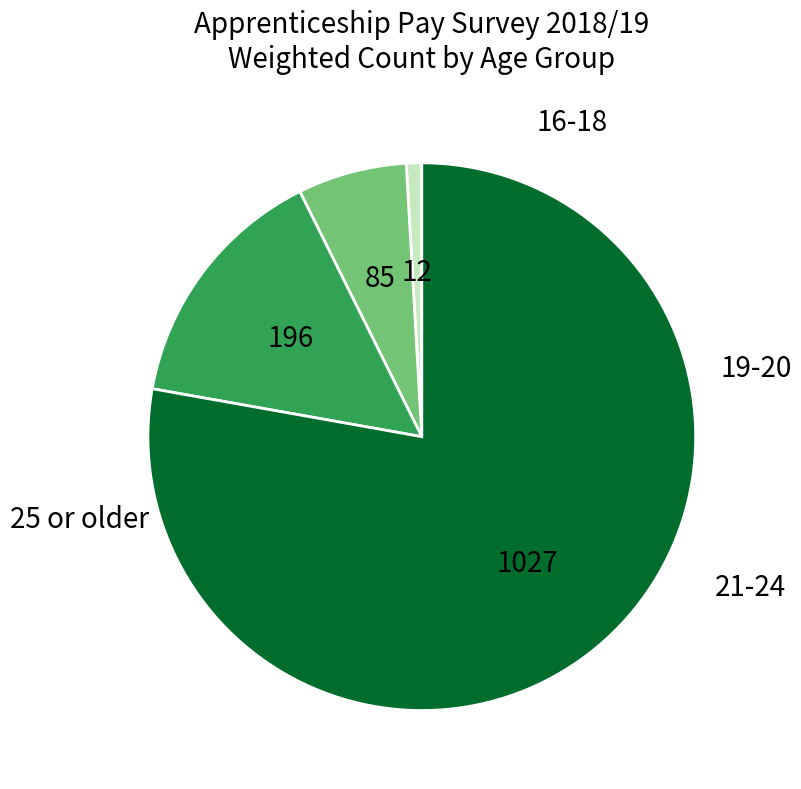

Which slice is the largest?

25 or older